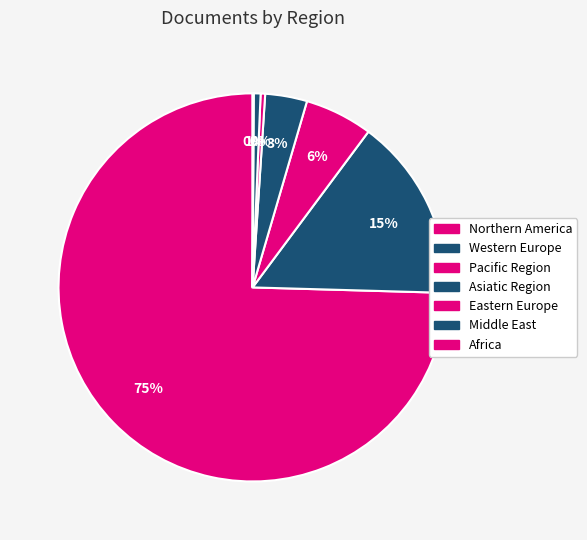

Count the number of slices in the pie.

7